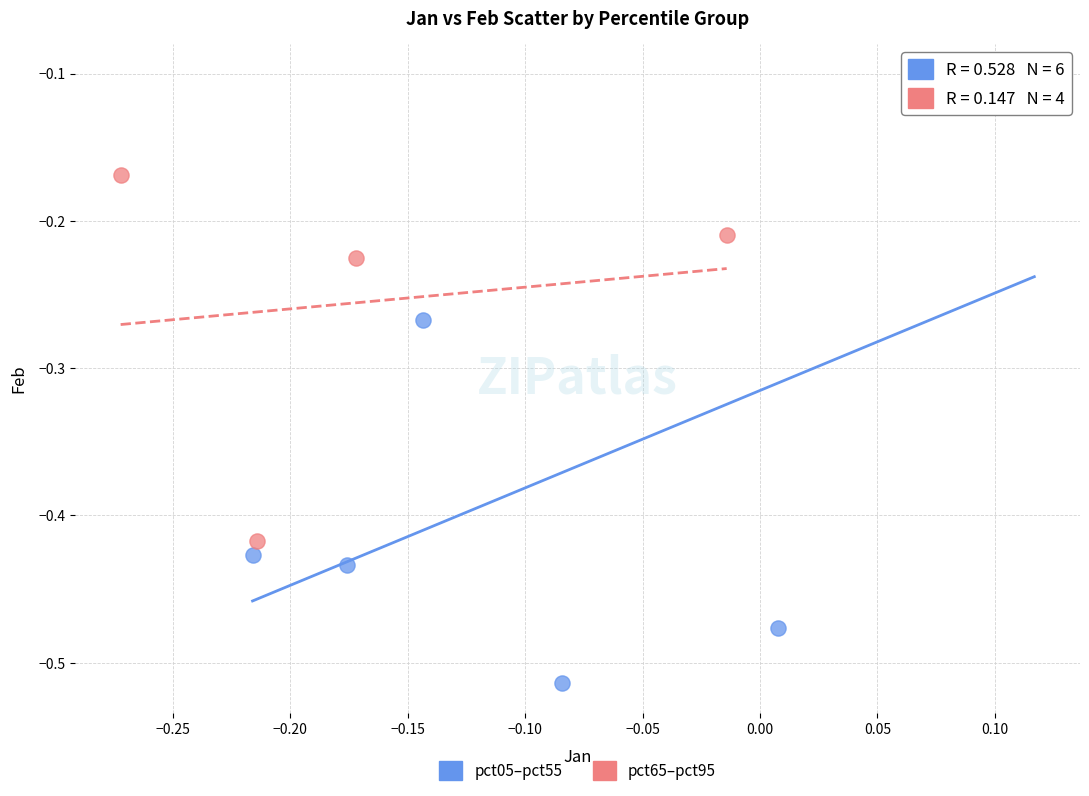

Which series has the widest spread of Y values?

pct05–pct55